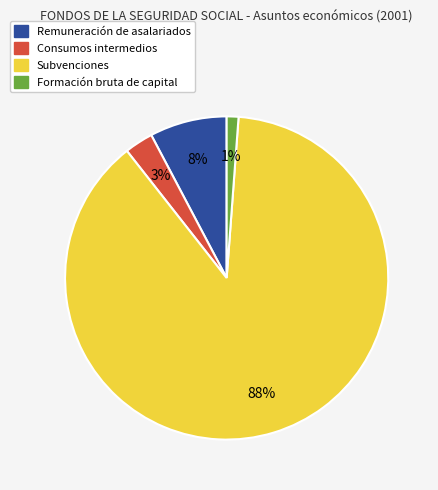

What is the smallest slice in the pie chart?

Formación bruta de capital